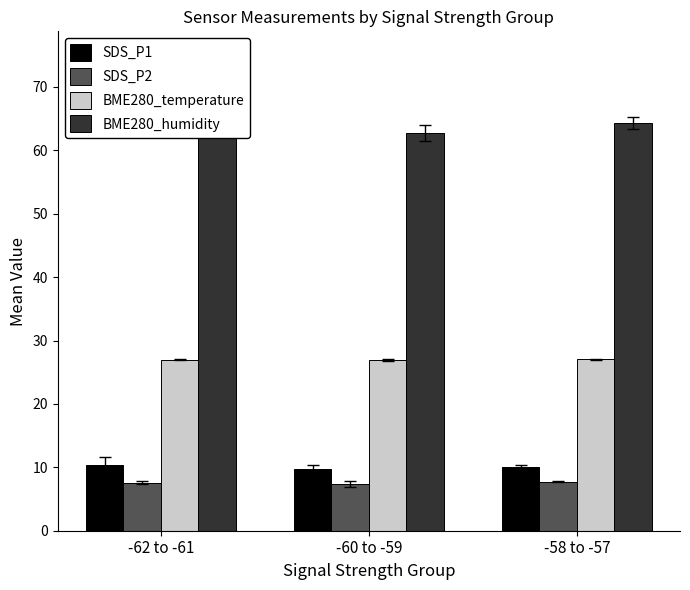

How many groups of bars are there?

3